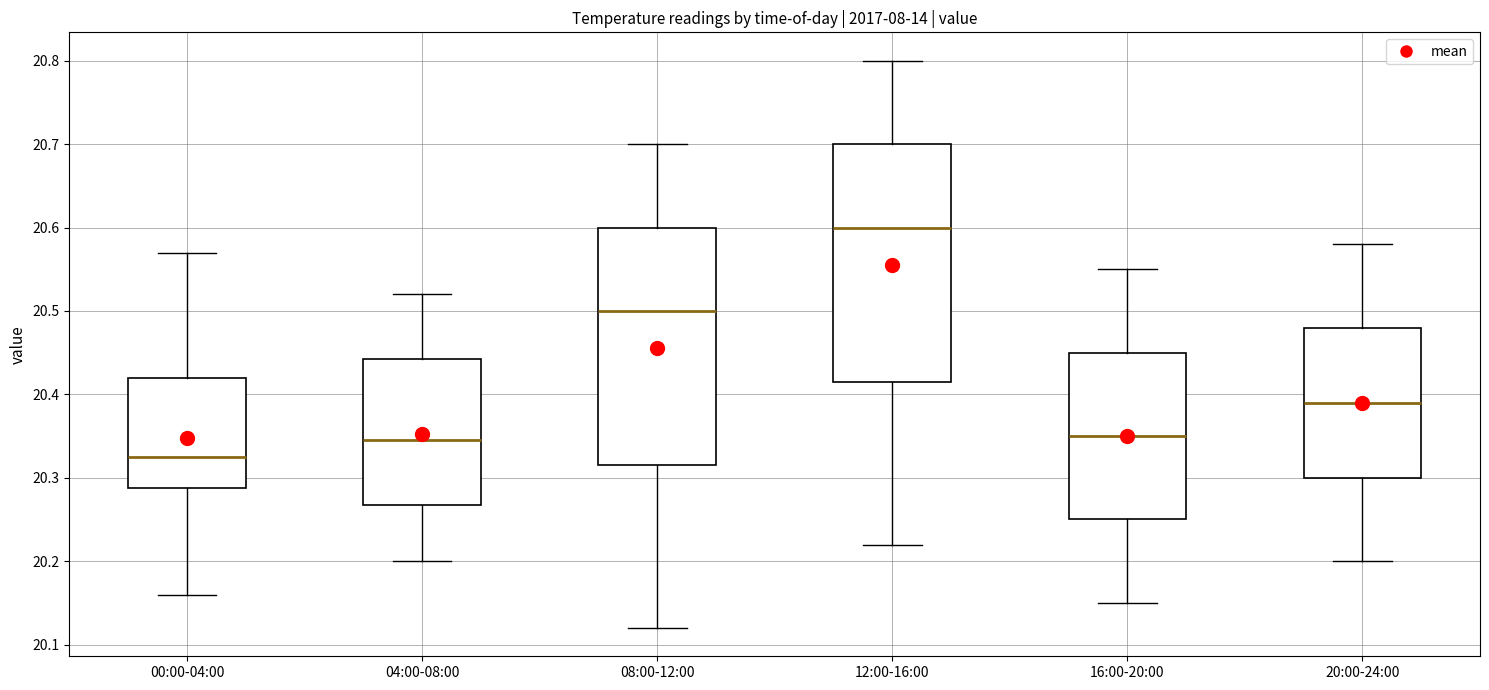

Reading left to right, read every box against the y-axis: the position of its median line, the range the box covers, and the ends of its whiskers. The values are not printed on the chart, so give them approximately, as read against the axis.

00:00-04:00: median 20.33, box 20.29 to 20.42, whiskers 20.16 to 20.57
04:00-08:00: median 20.35, box 20.27 to 20.44, whiskers 20.20 to 20.52
08:00-12:00: median 20.50, box 20.32 to 20.60, whiskers 20.12 to 20.70
12:00-16:00: median 20.60, box 20.42 to 20.70, whiskers 20.22 to 20.80
16:00-20:00: median 20.35, box 20.25 to 20.45, whiskers 20.15 to 20.55
20:00-24:00: median 20.39, box 20.30 to 20.48, whiskers 20.20 to 20.58